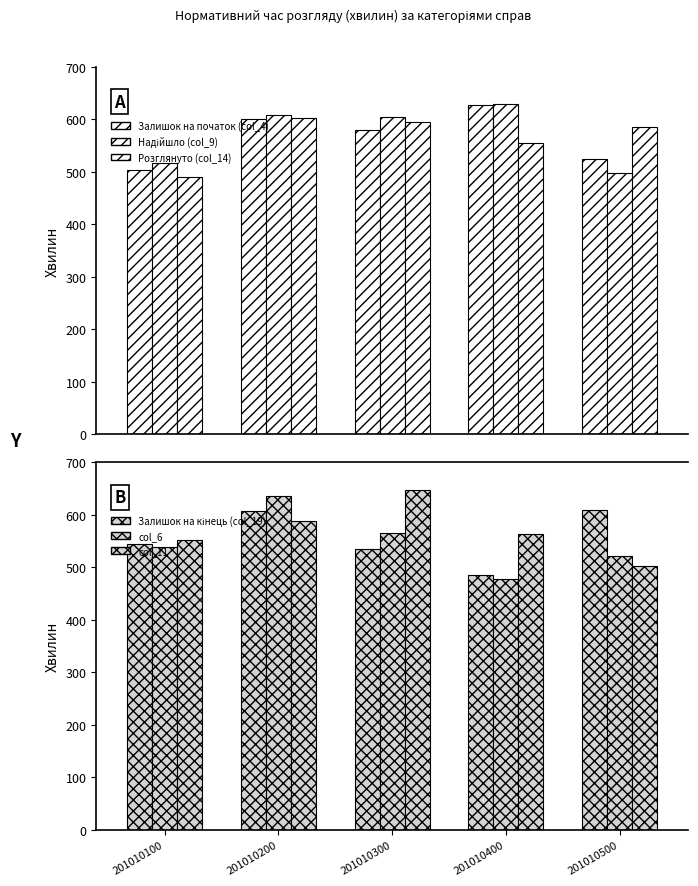

What is the maximum value shown in the chart?

647